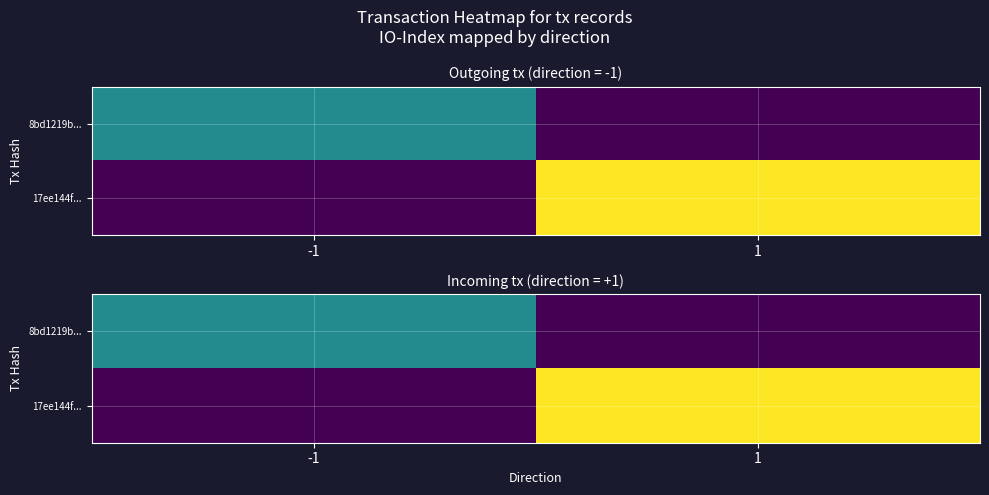

What is the approximate value of 17ee144f... at 1, to the nearest 10?

30